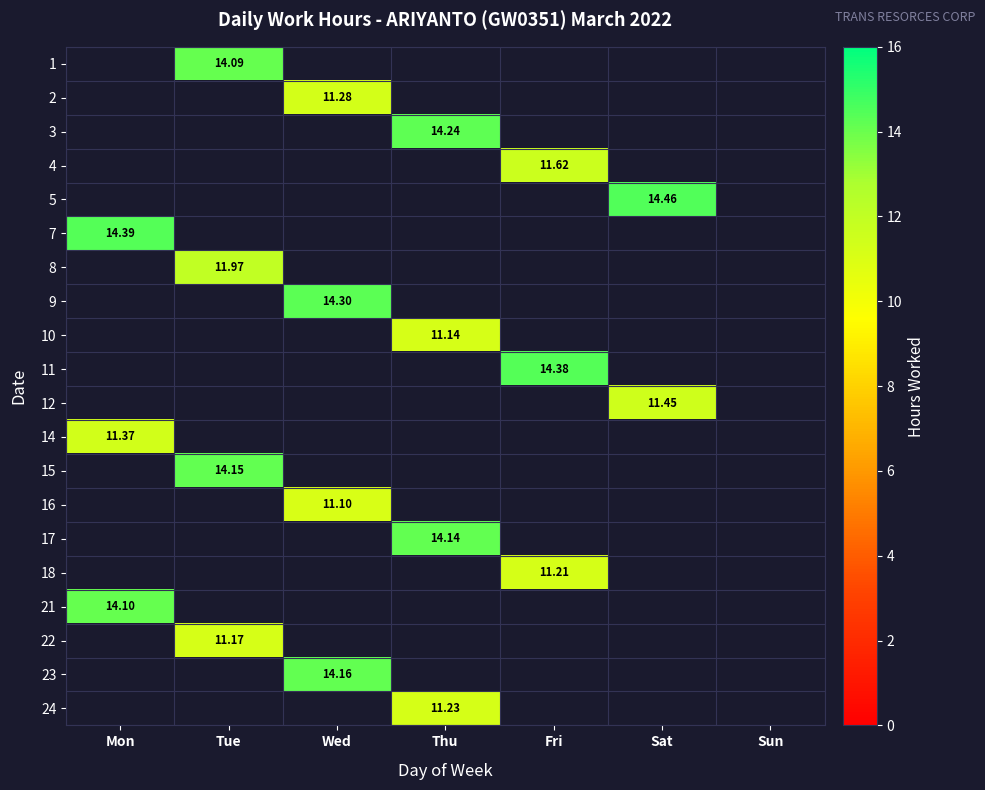

At which category is the sum across all series the highest?

Tue